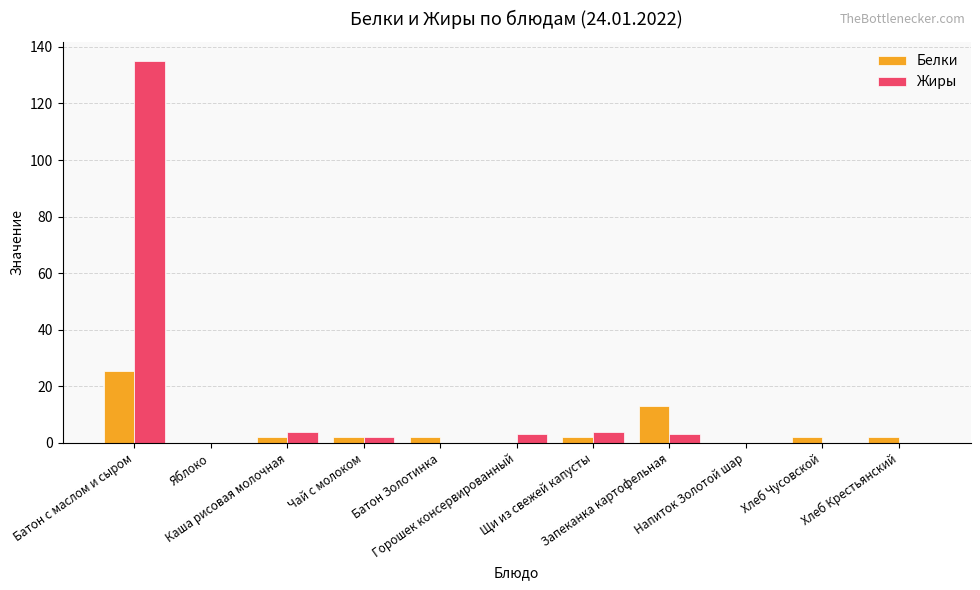

Reading left to right, list all the values displayed in this chart.

Белки: 25.5	0.0	2.0	2.0	2.0	0.0	2.0	13.0	0.0	2.0	2.0
Жиры: 135.0	0.0	4.0	2.0	0.0	3.0	4.0	3.0	0.0	0.0	0.0